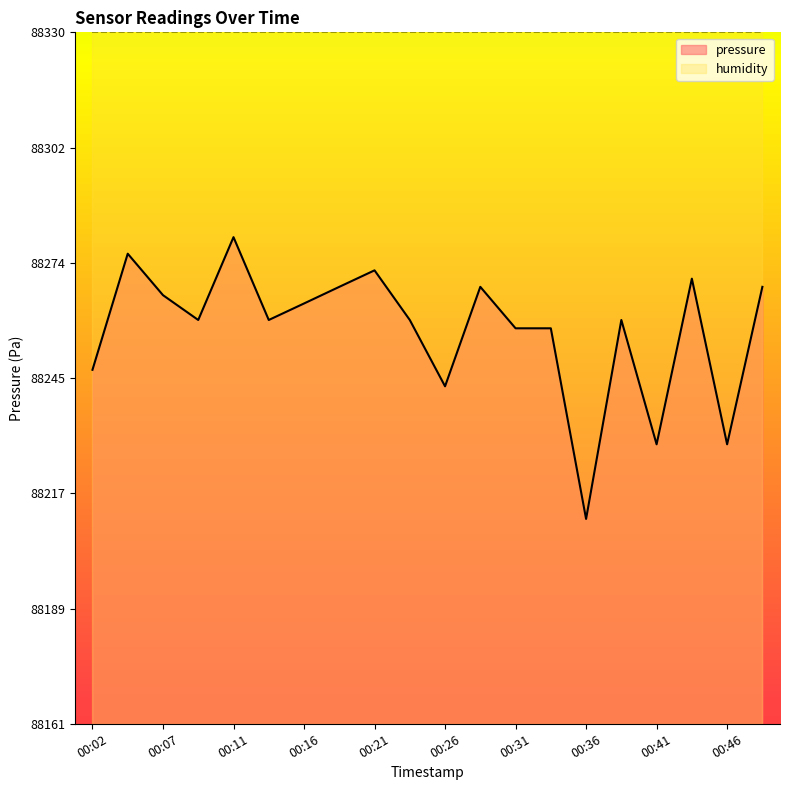

What is the difference between the values at 00:02 and 00:14?

12.2